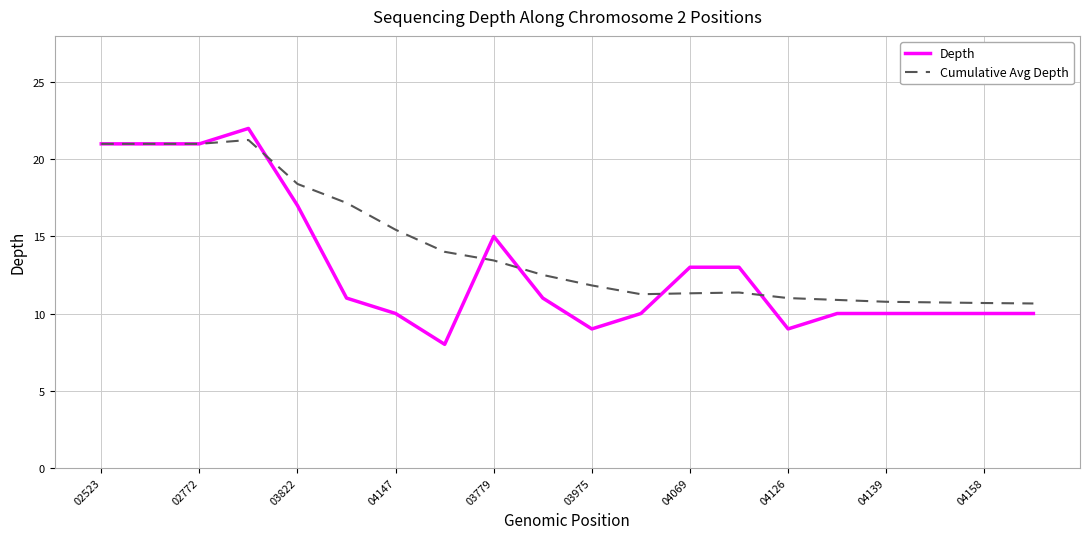

List the series in order of their overall mean, lowest first.

Depth, Cumulative Avg Depth